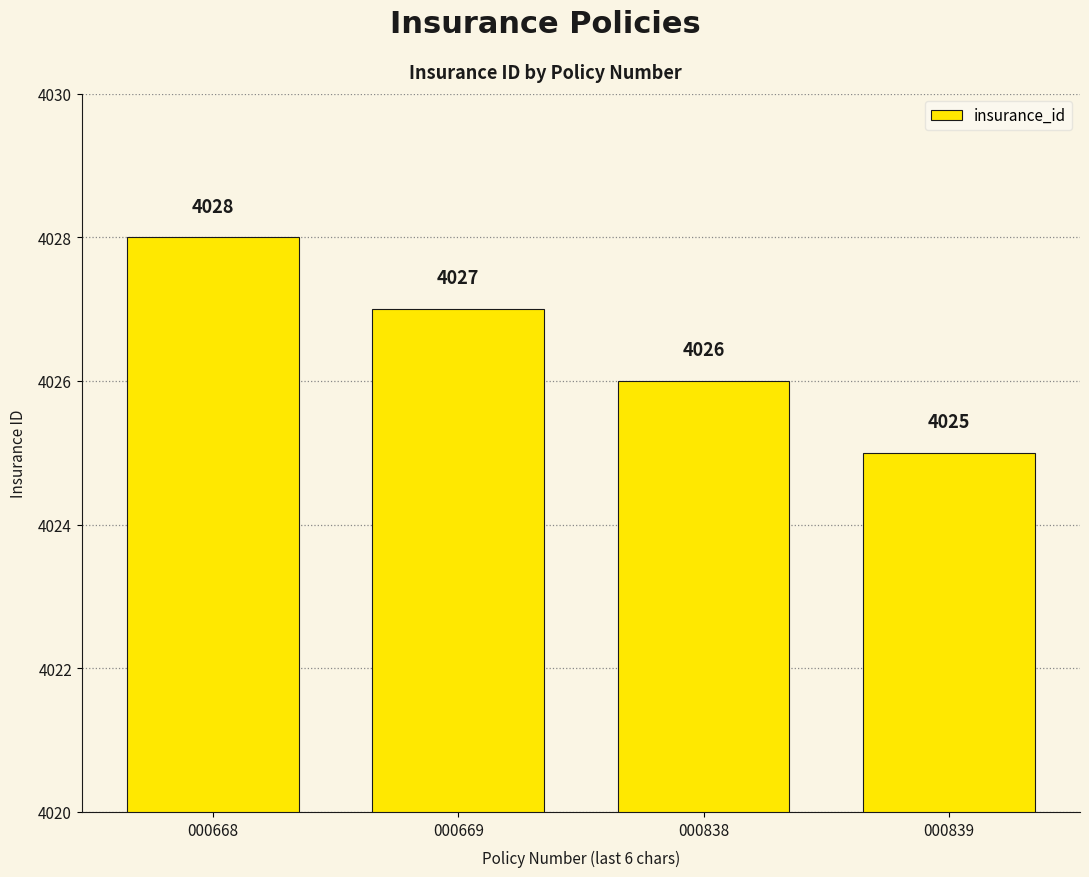

How many distinct data groups are displayed?

1